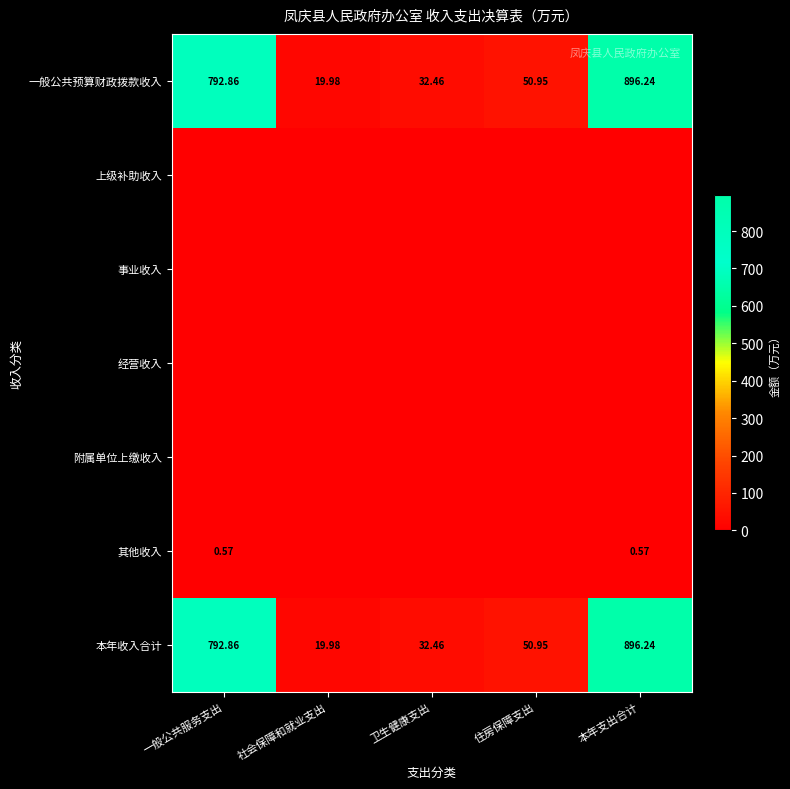

At which category is the sum across all series the highest?

本年支出合计